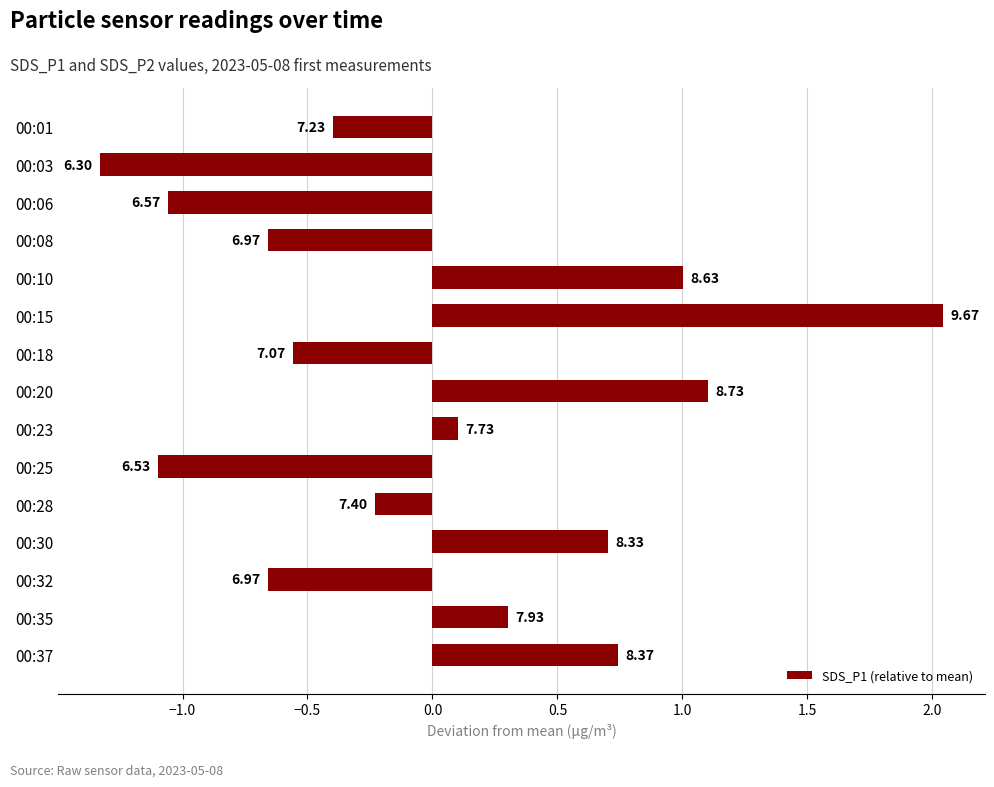

Does the chart contain any negative values?

Yes